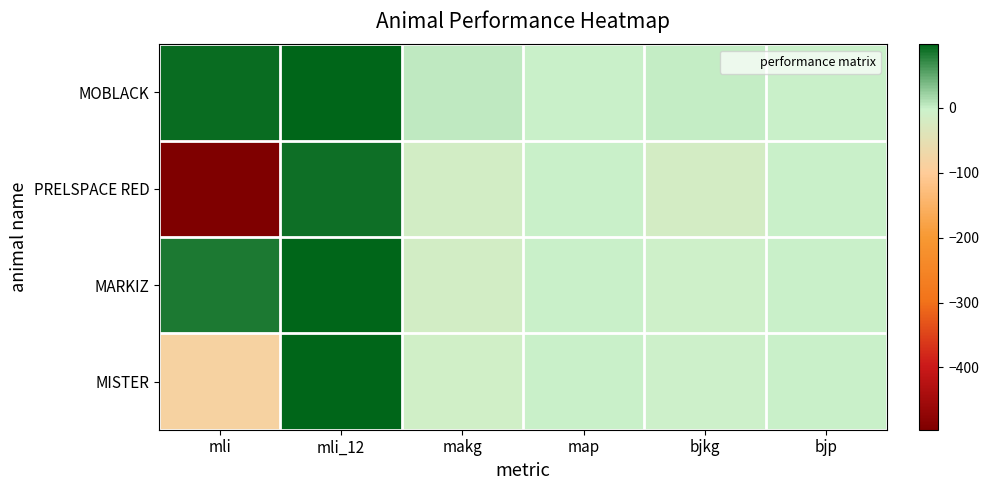

Rank the series at makg from highest to lowest value.

MOBLACK, MISTER, PRELSPACE RED, MARKIZ